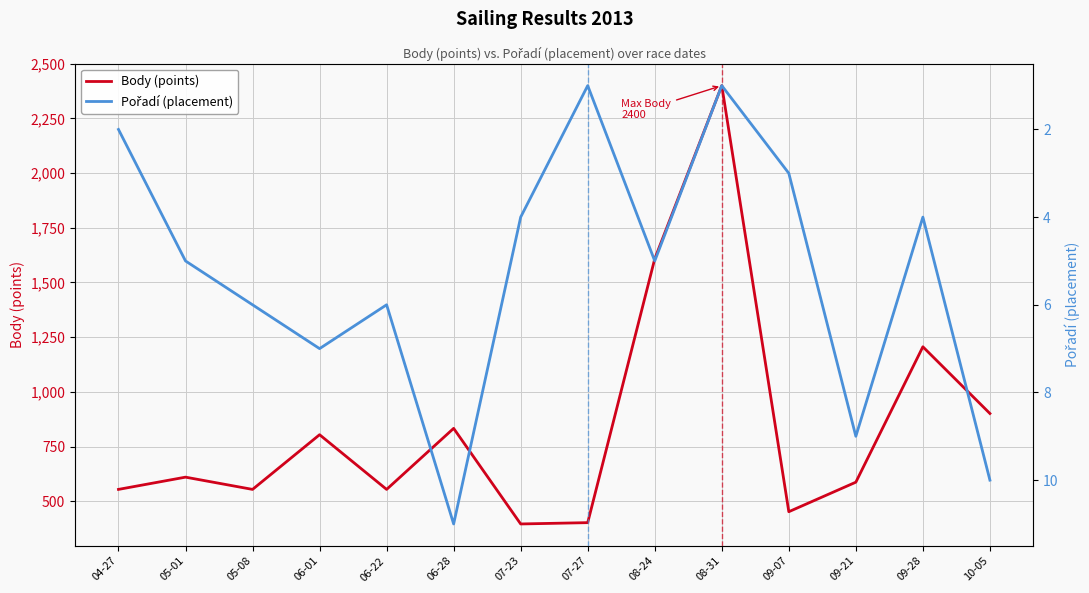

What is the difference between the maximum and minimum values in the Body (points) series?

2004